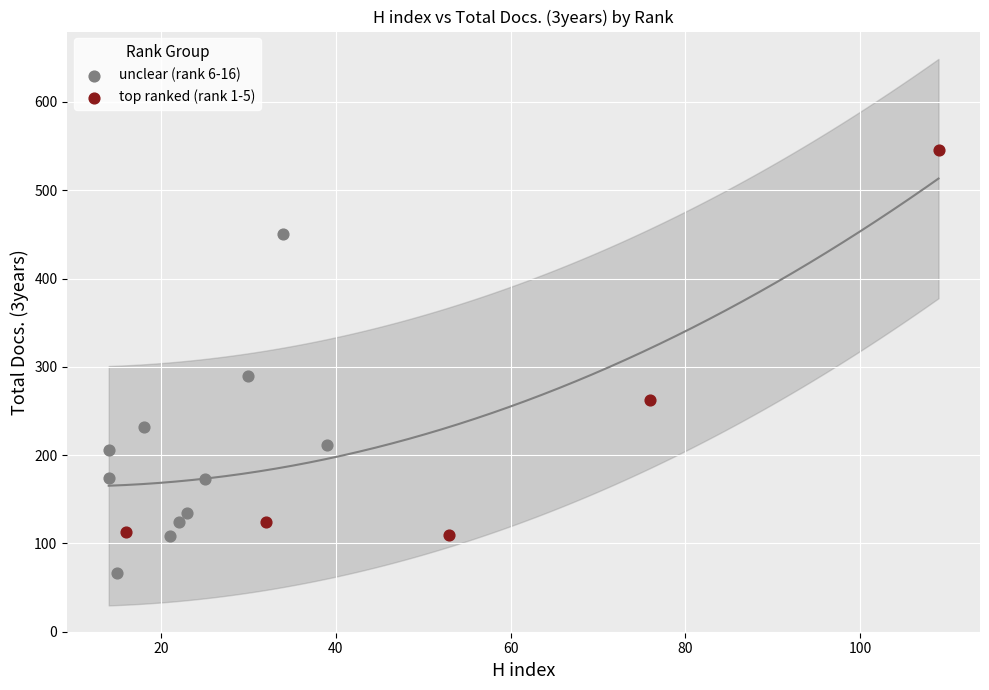

What are all the series names shown in the legend?

unclear (rank 6-16), top ranked (rank 1-5)